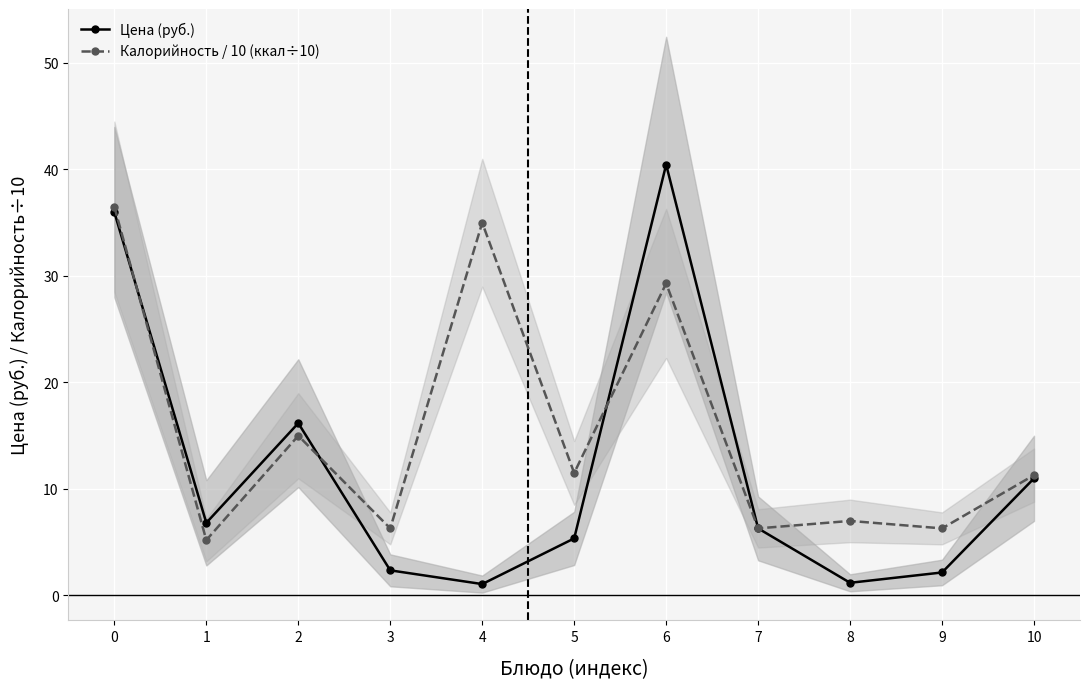

Is it true that Калорийность / 10 (ккал÷10) equals 15.0 at 2?

True